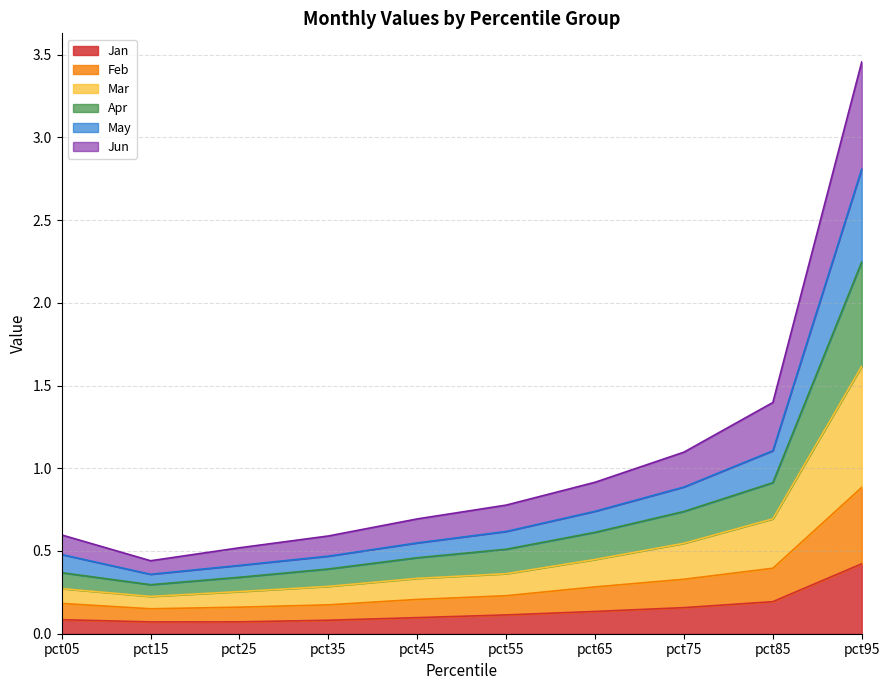

How many lines are shown in the chart?

6